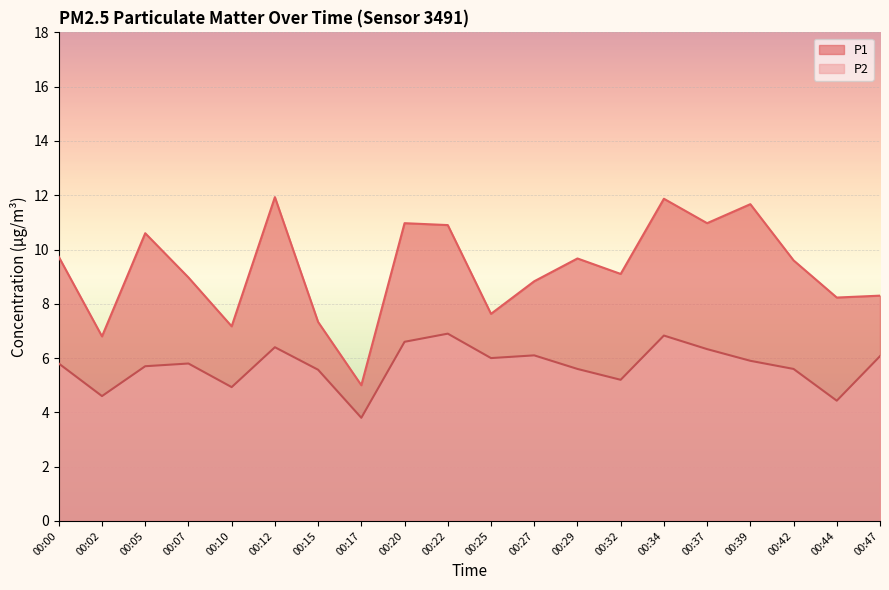

How many lines are shown in the chart?

2